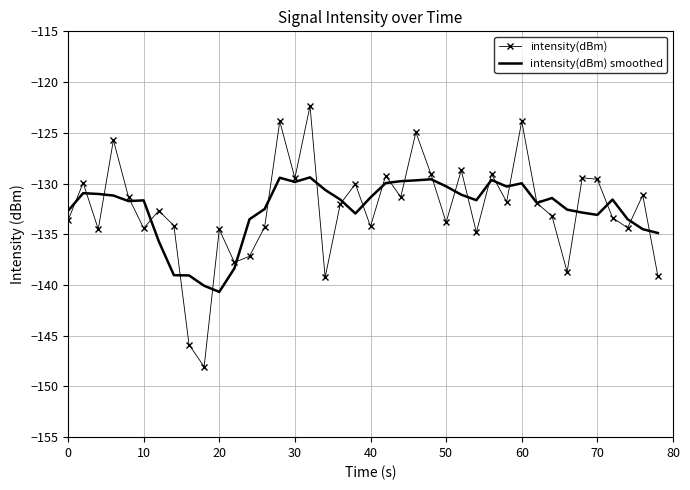

What is the greatest value displayed?

-122.4